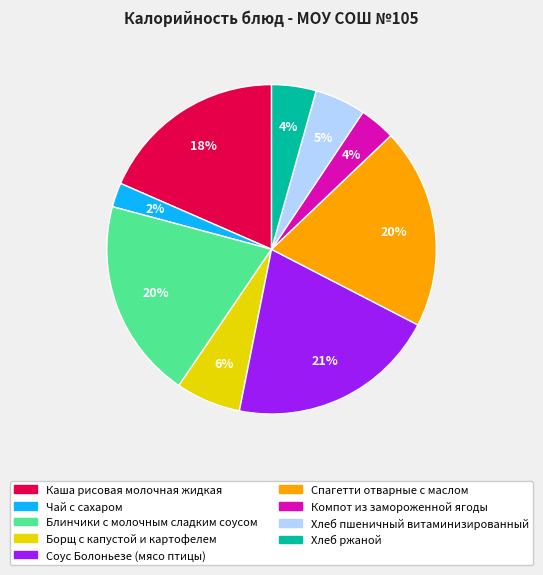

To the nearest percent, what portion does Чай с сахаром represent?

2%